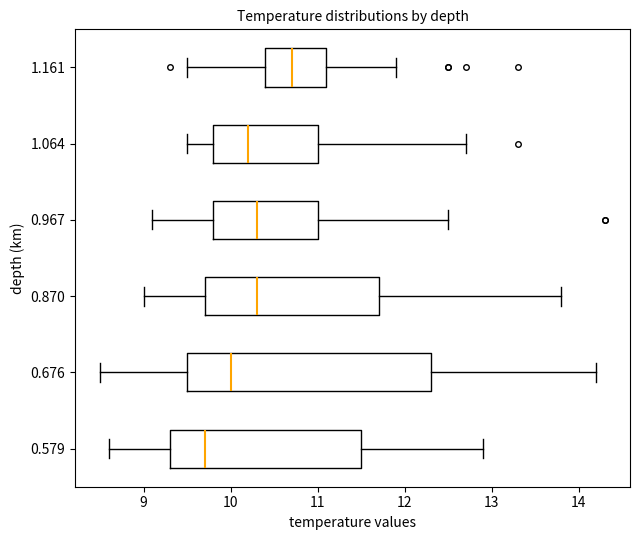

Where does the right whisker of the box at y = 0.870 end on the x-axis? The values are not printed on the chart, so give them approximately, as read against the axis.

13.8